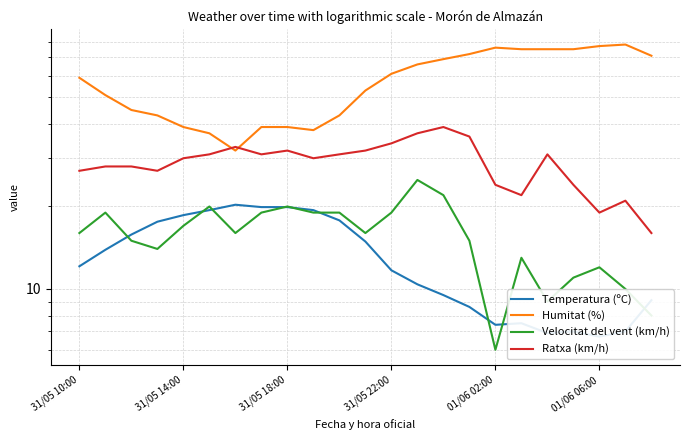

What is the average value of the Velocitat del vent (km/h) series?

15.7